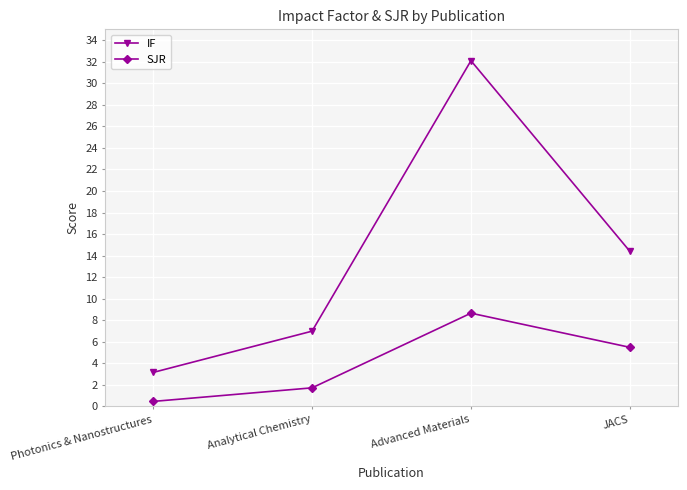

Reading left to right, extract all data points from this chart.

IF: 3.2	7.0	32.1	14.4
SJR: 0.5	1.7	8.7	5.5